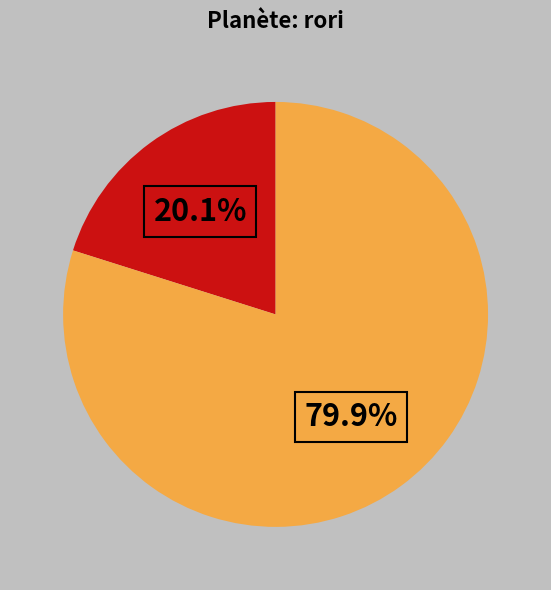

Does any single category account for the majority?

Yes